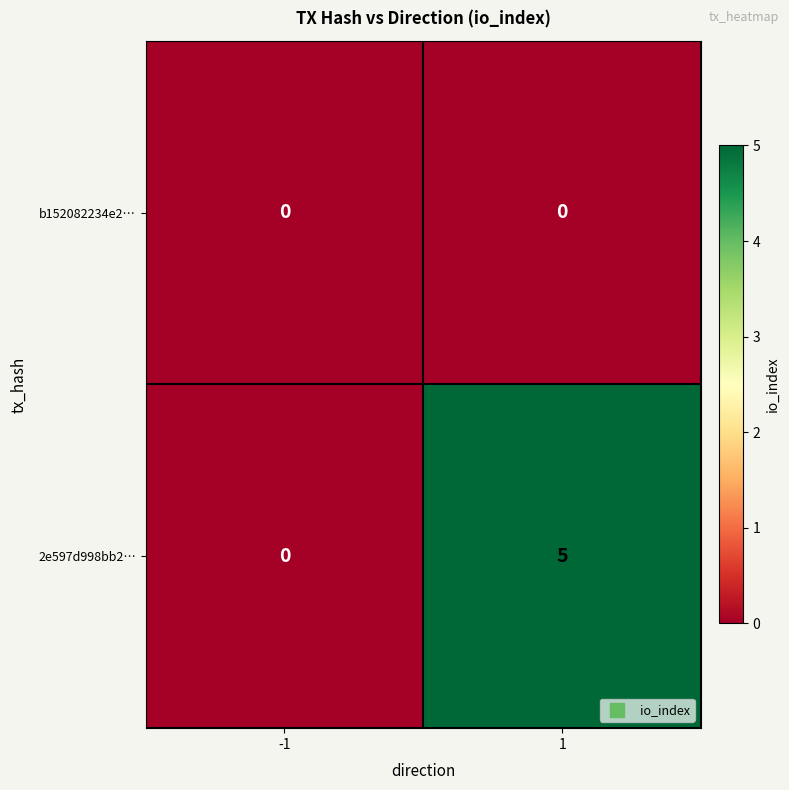

Which series has the widest spread of values?

2e597d998bb2…